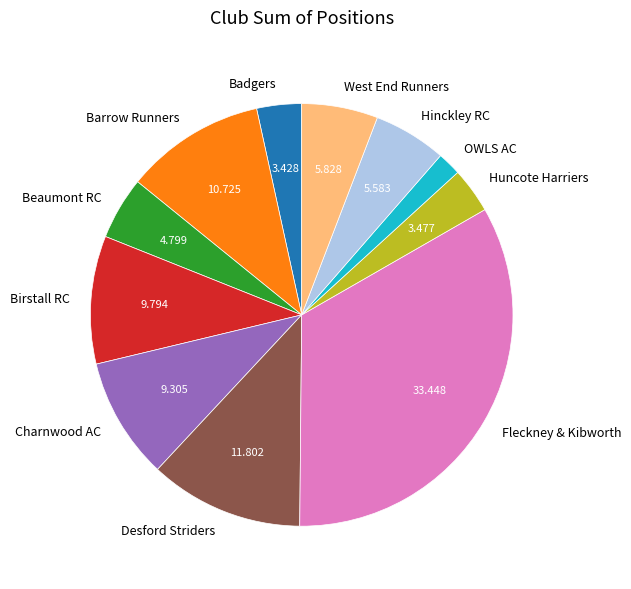

Is the sum of OWLS AC and Birstall RC greater than half?

No